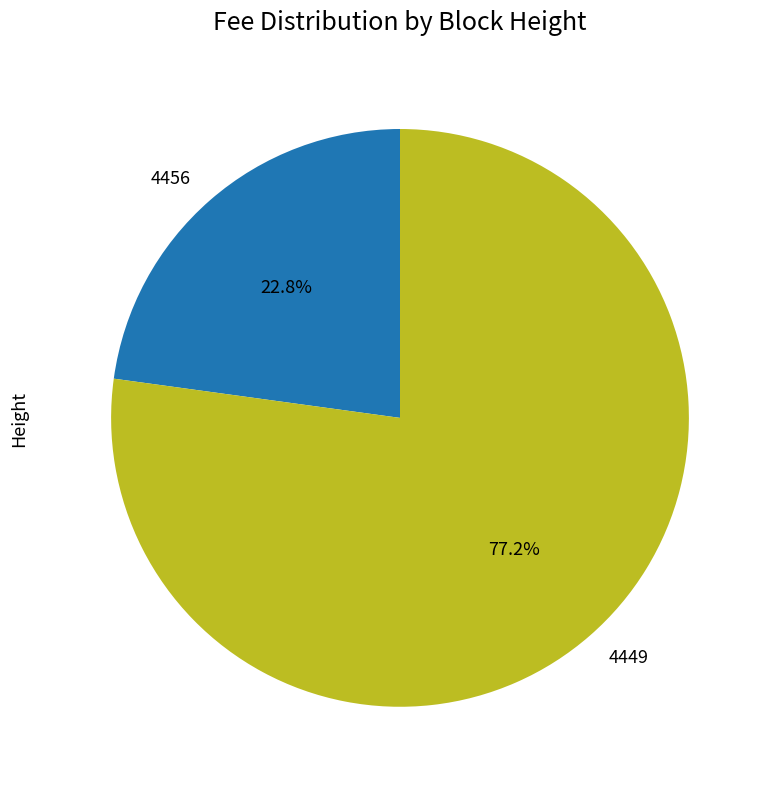

Is there any slice that represents more than half of the pie?

Yes